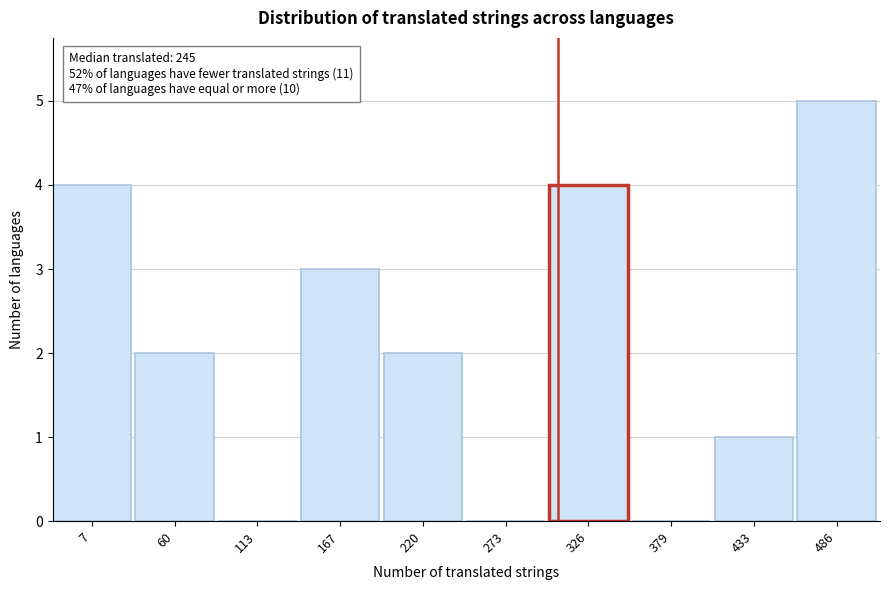

Reading left to right, extract all data points from this chart.

7=4	60=2	113=0	167=3	220=2	273=0	326=4	379=0	433=1	486=5